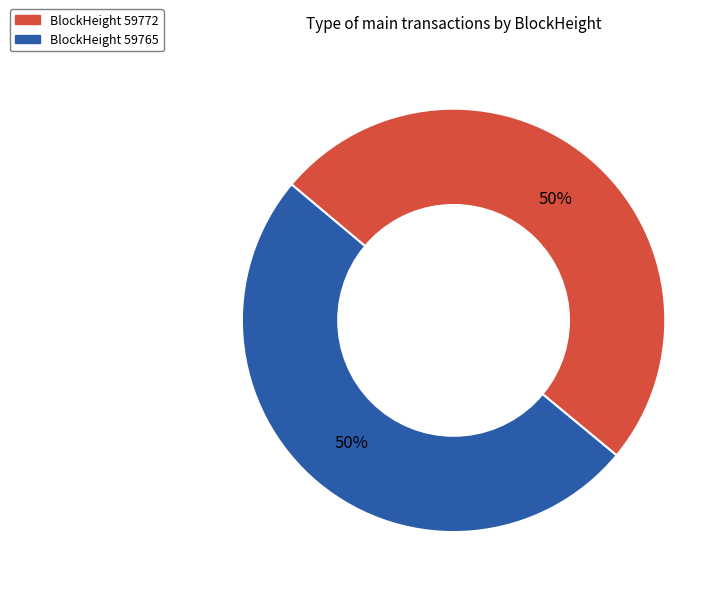

To the nearest percent, what is the average slice percentage?

50%